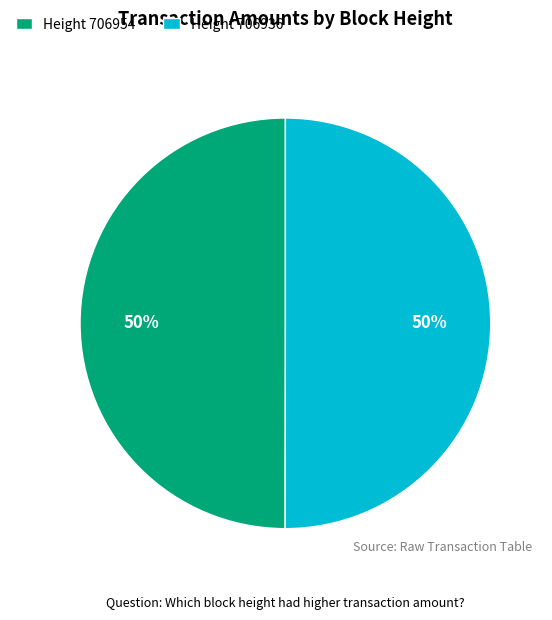

How many segments does this pie chart have?

2